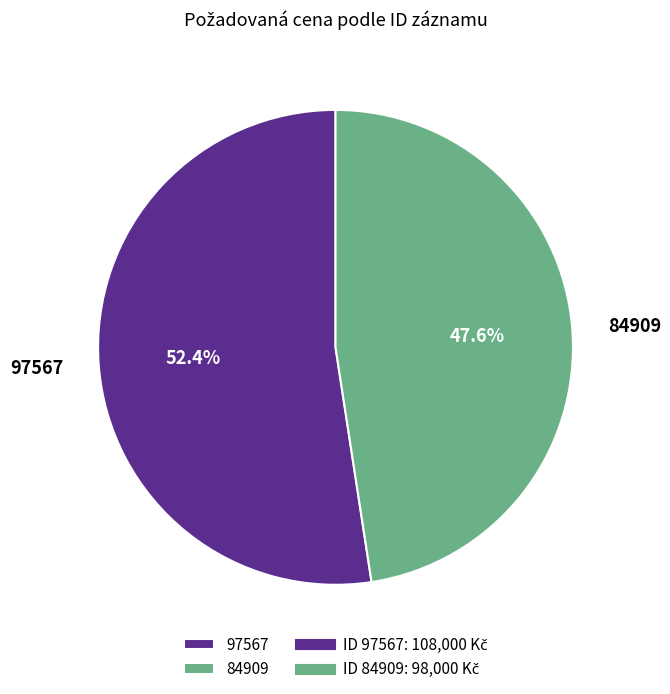

Between 97567 and 84909, which is larger?

97567